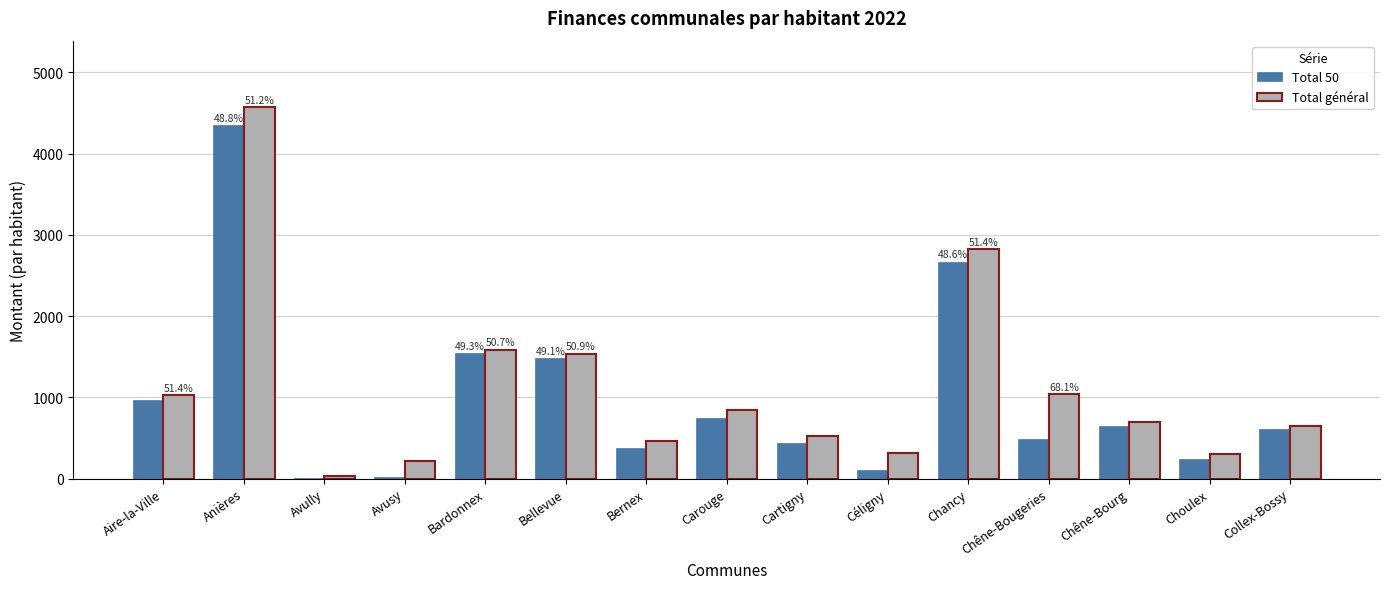

Is it true that Total 50 equals 928.4 at Bellevue?

False